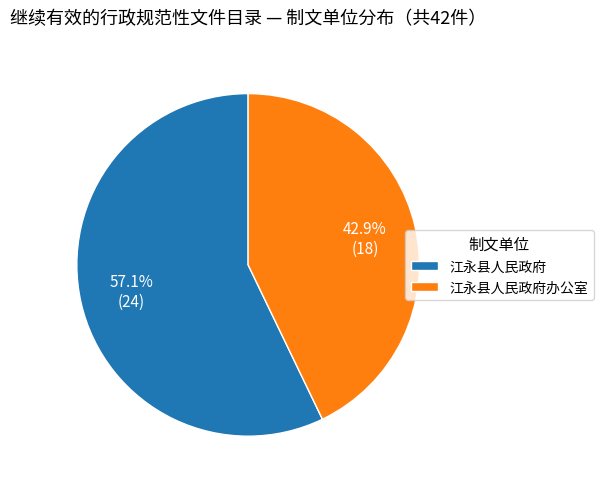

Which category accounts for the majority?

江永县人民政府